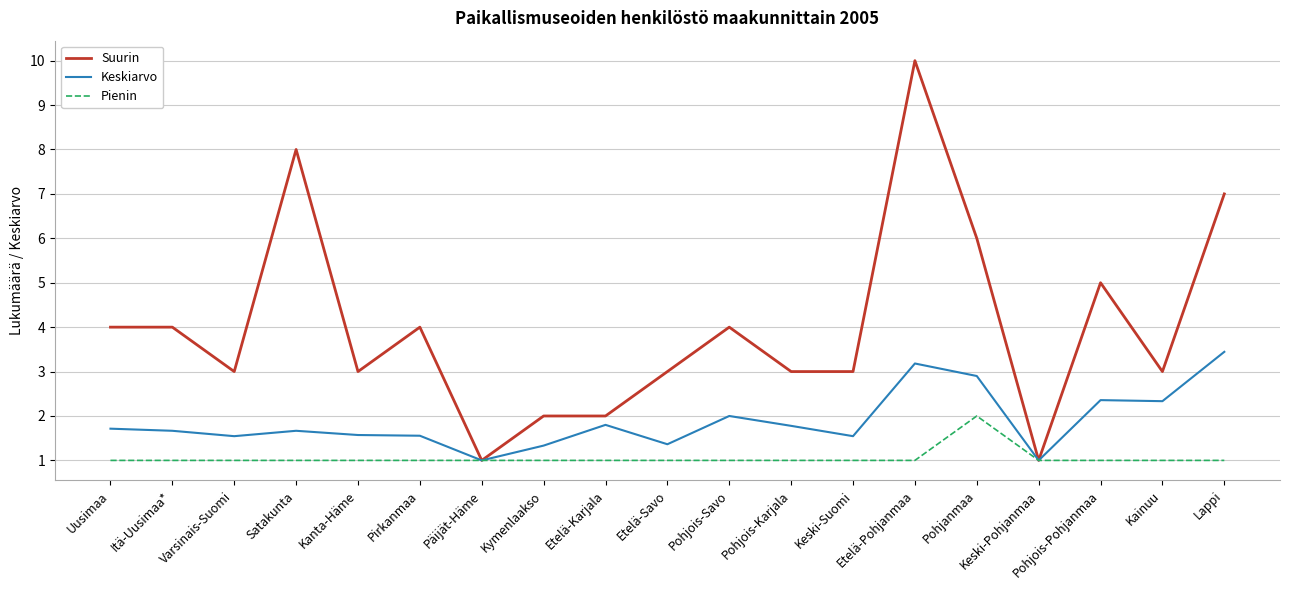

In Keskiarvo, how many points are higher than both neighbors (excluding endpoints)?

5